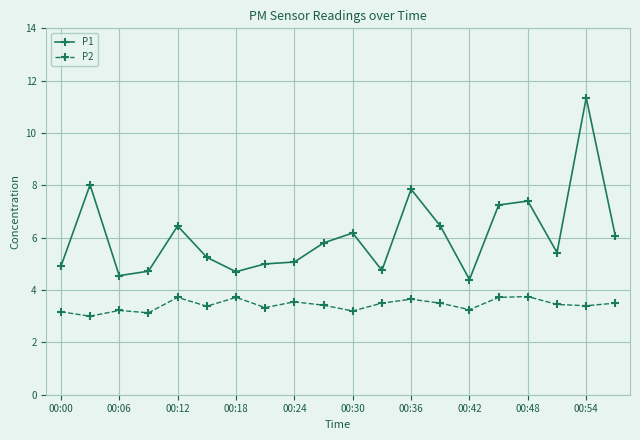

How many lines are shown in the chart?

2